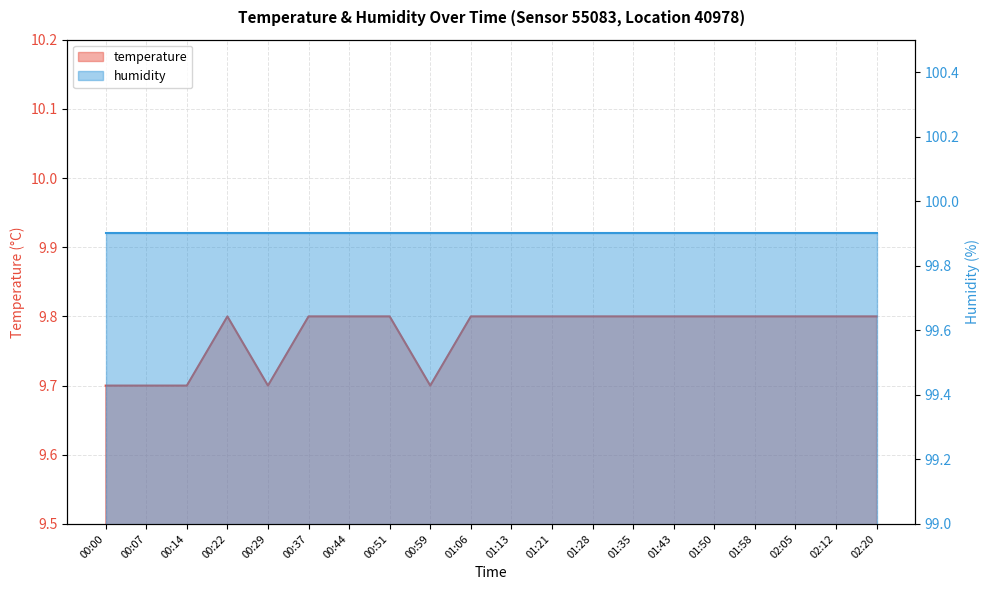

What position from the right is 01:21?

9